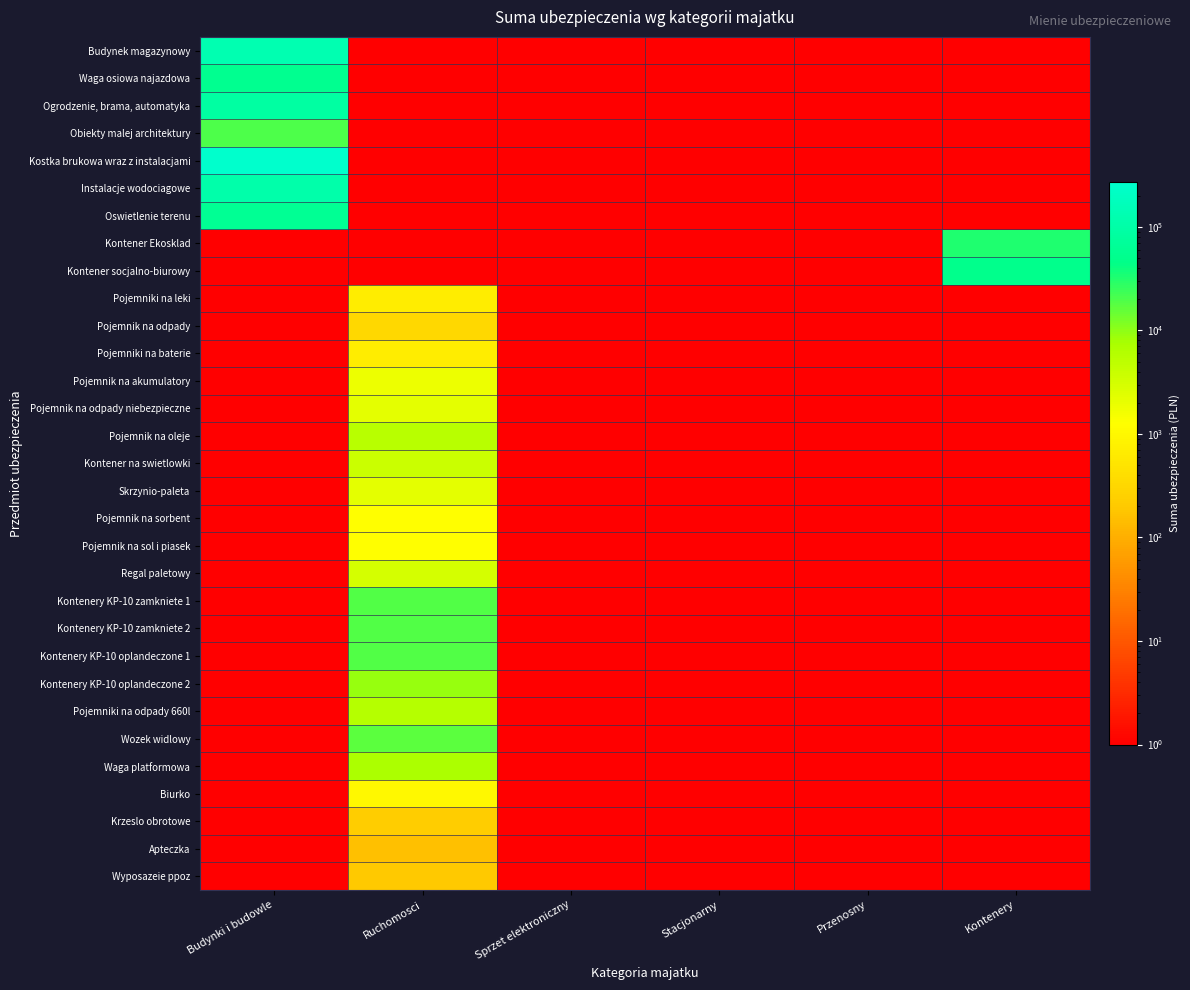

Between Budynki i budowle and Ruchomosci, which series saw the biggest shift?

Kostka brukowa wraz z instalacjami